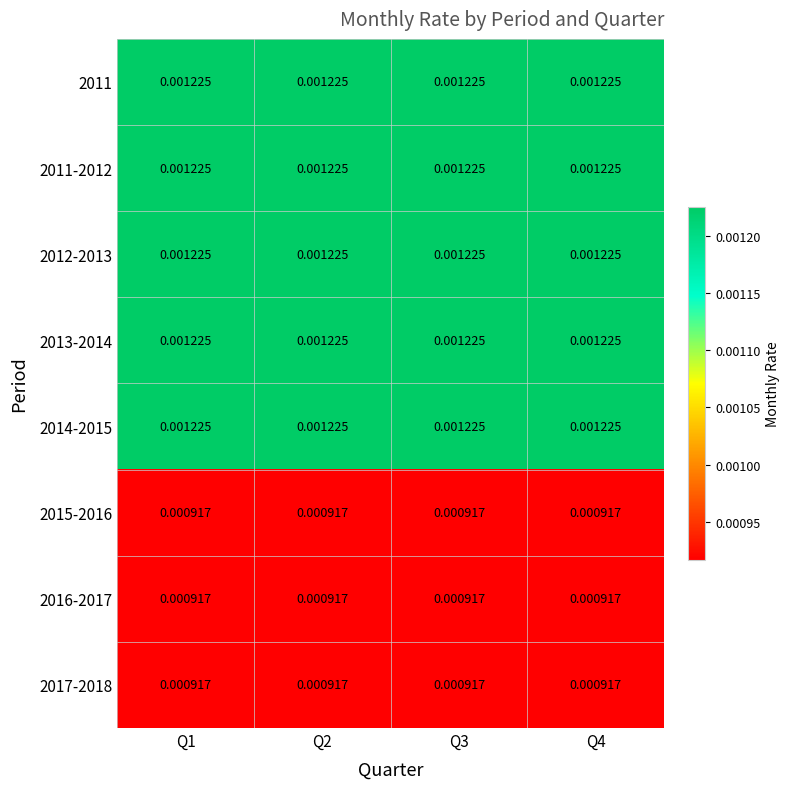

Is the value of 2011 at Q3 greater than the value of 2016-2017 at Q3?

Yes